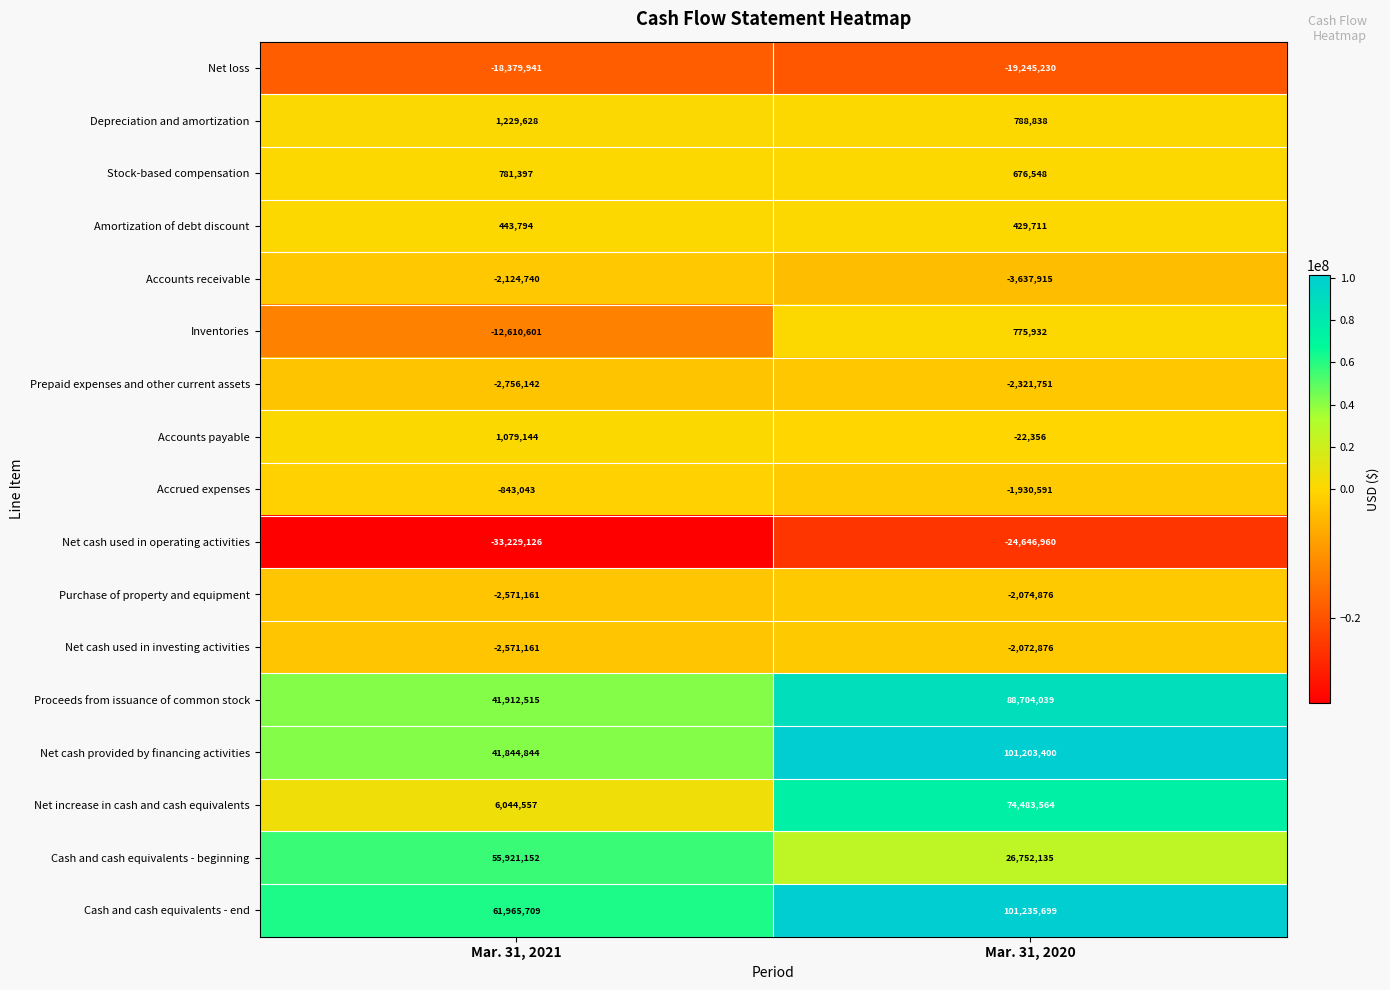

List the labels in order of Net cash used in operating activities value, smallest first.

Mar. 31, 2021, Mar. 31, 2020